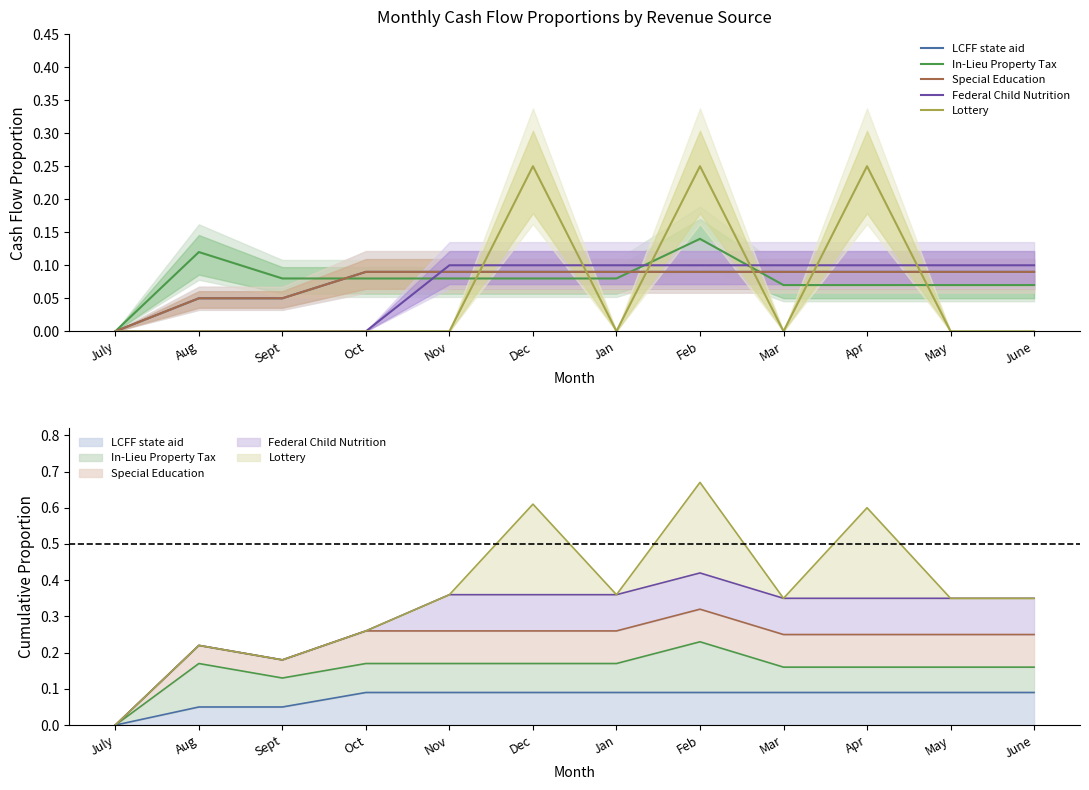

What is the label of the 12th point from the right?

July